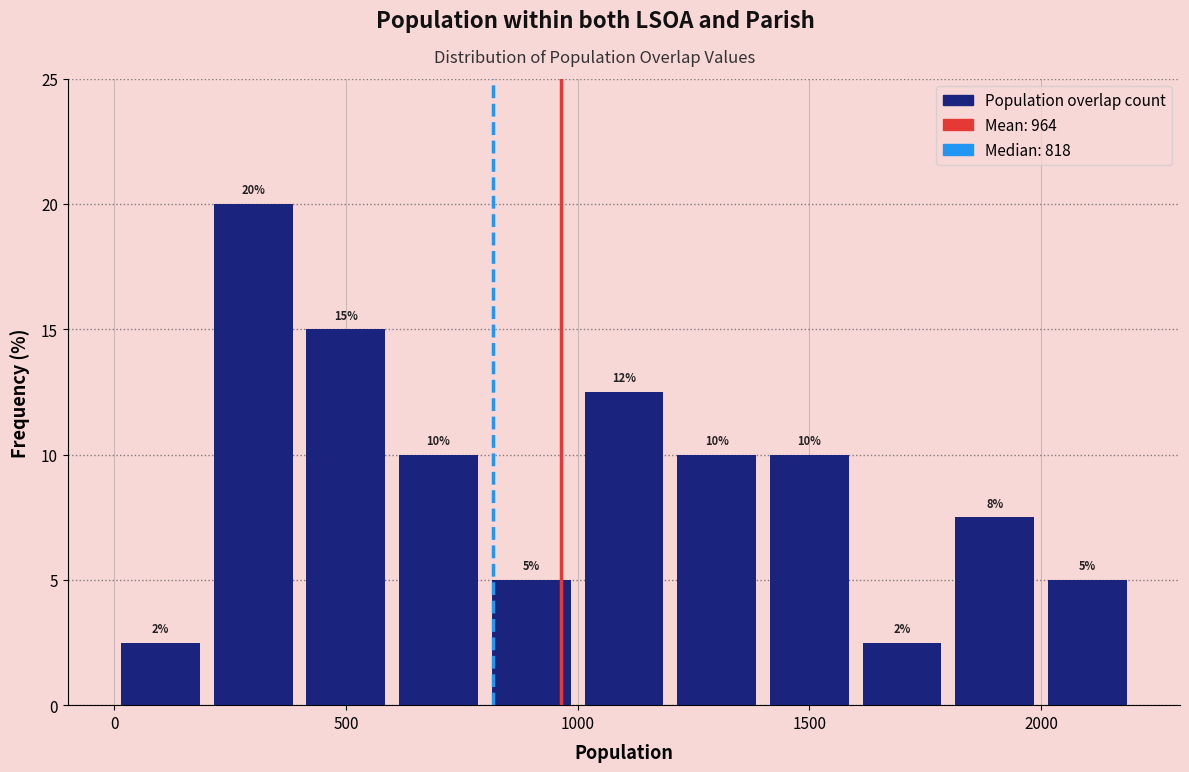

Which range on the x-axis has the tallest bar?

200 to 400